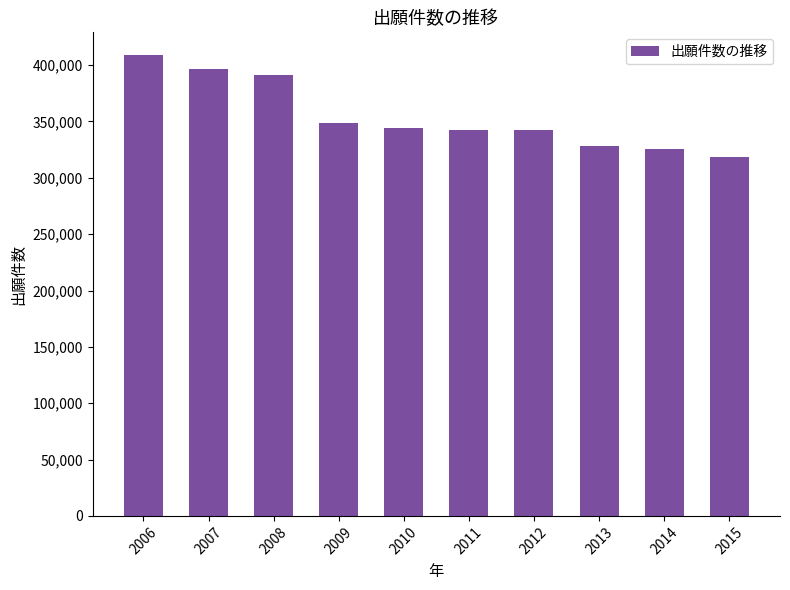

Does the chart contain any negative values?

No